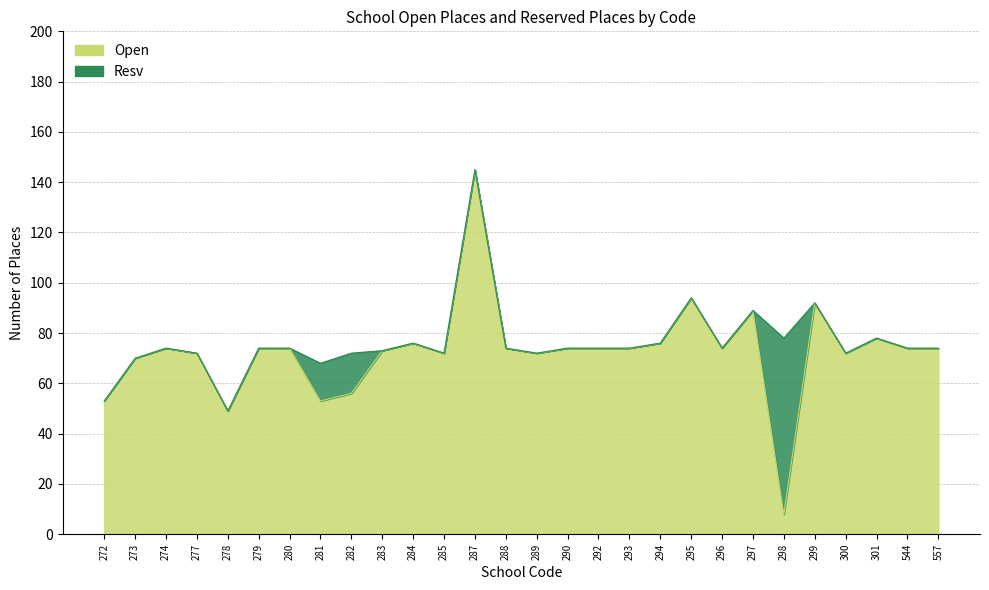

Where is the data nearest to the value 76?

284